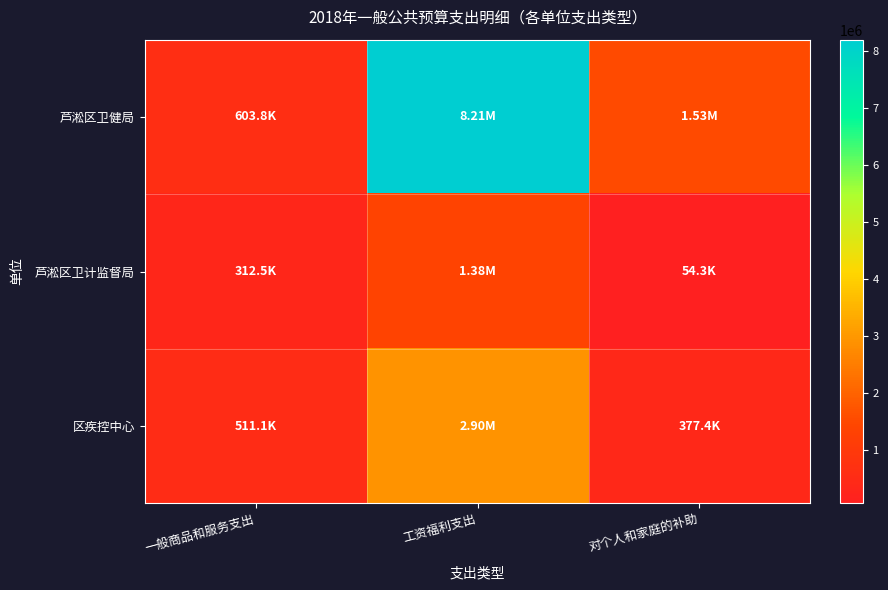

What is the maximum value shown in the chart?

8205804.9